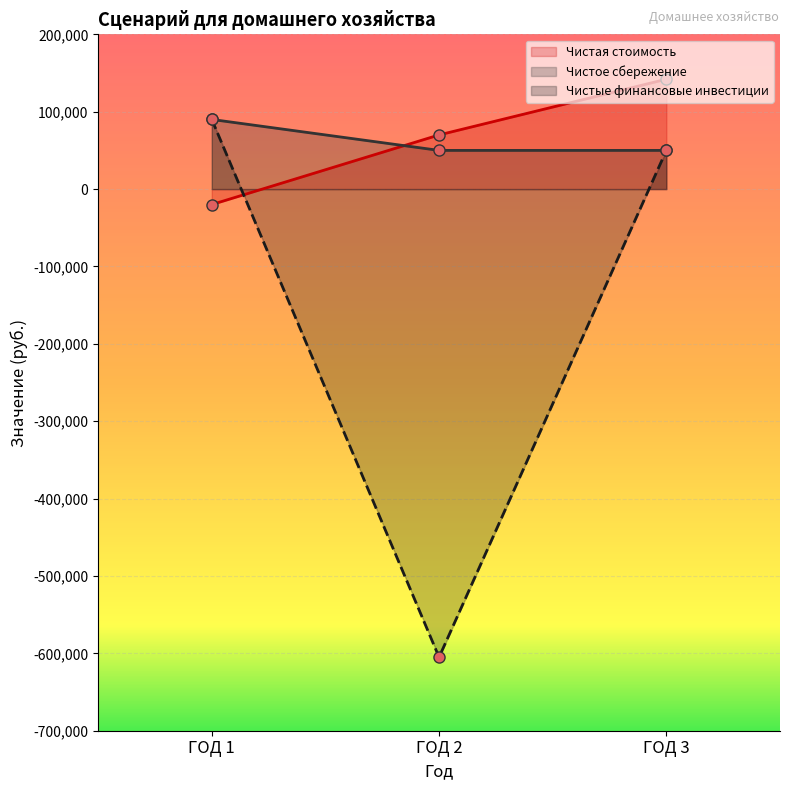

True or false: Чистое сбережение has a value of 50000 at ГОД 3.

True